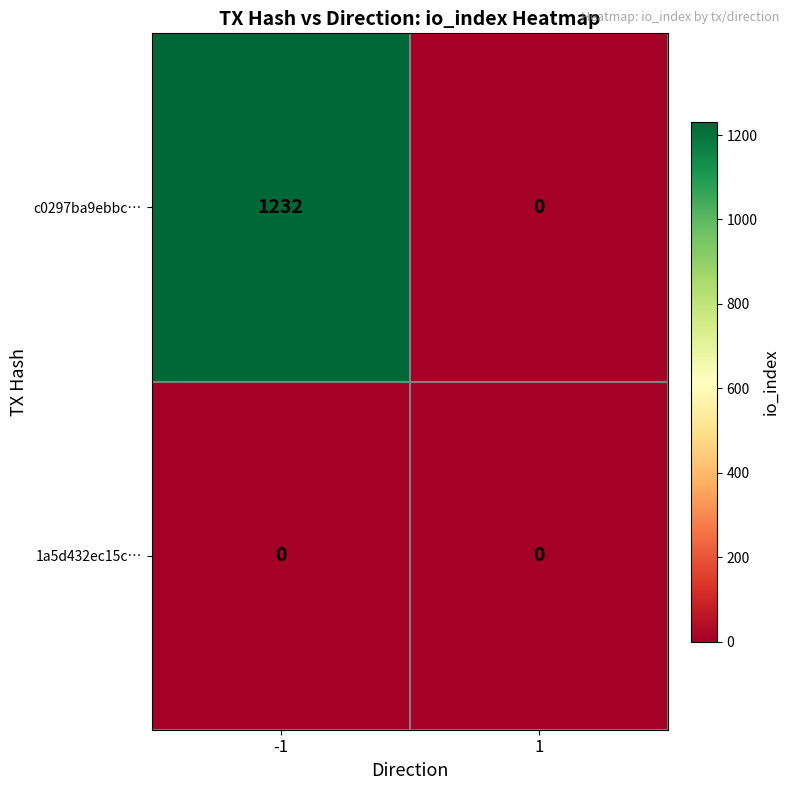

The c0297ba9ebbc… series shows 0 at 1. True or false?

True